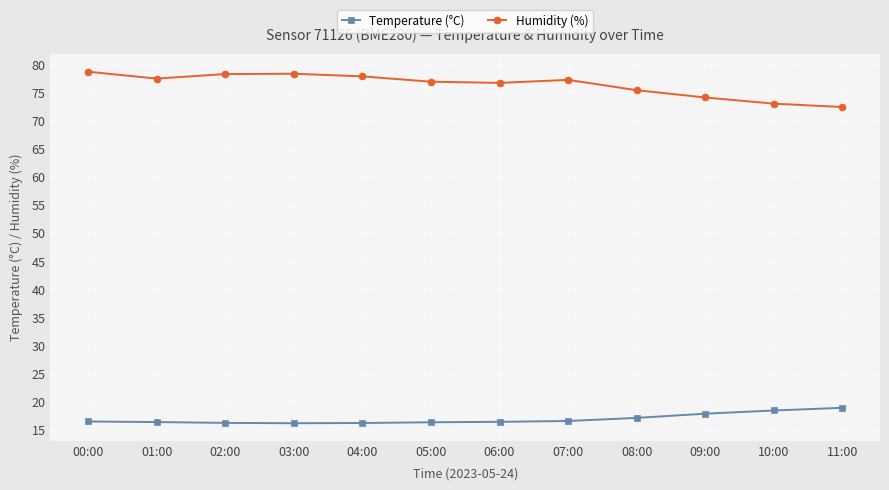

How many series are shown in this chart?

2